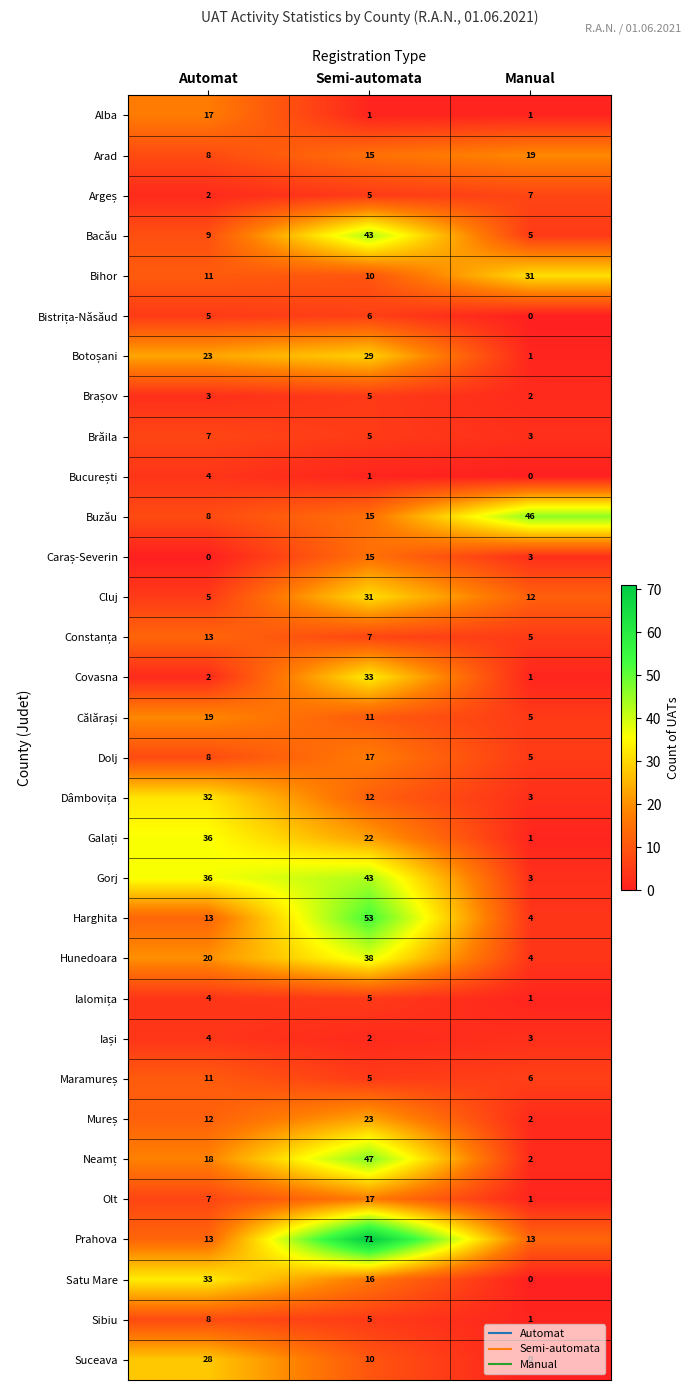

How many Arad values are between 8 and 19?

3